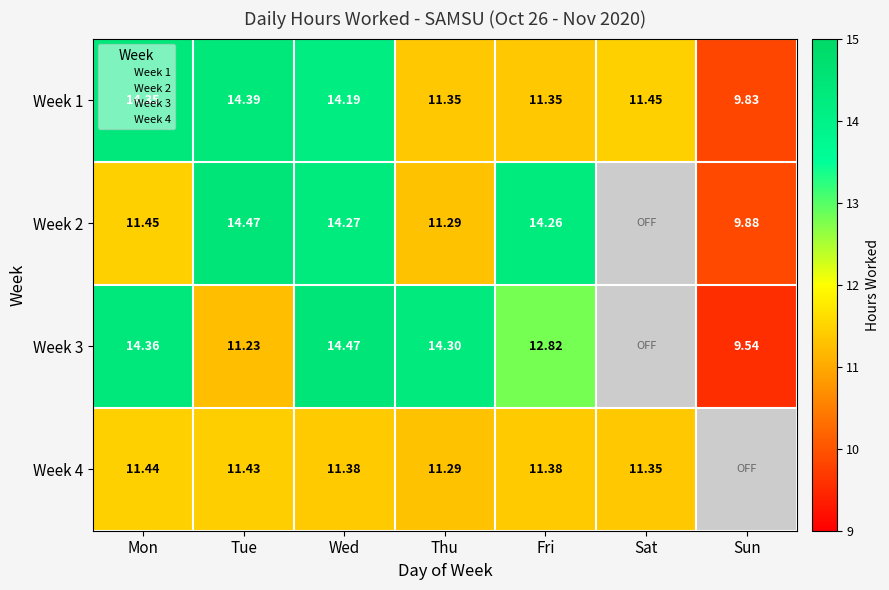

At which category is the sum across all series the highest?

Wed